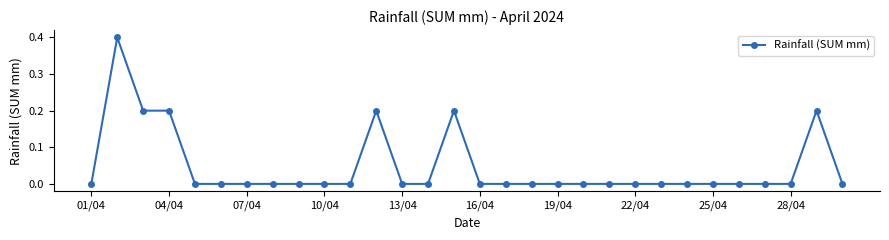

What is the sum of all values?

1.4